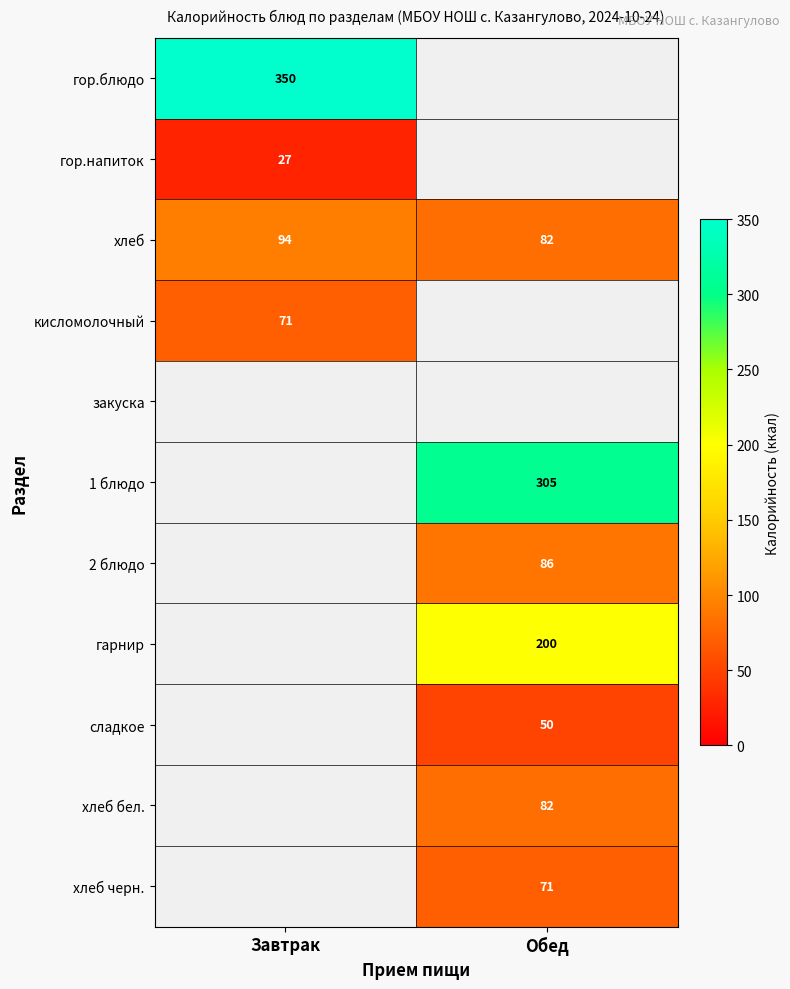

Count the number of data series in this chart.

11